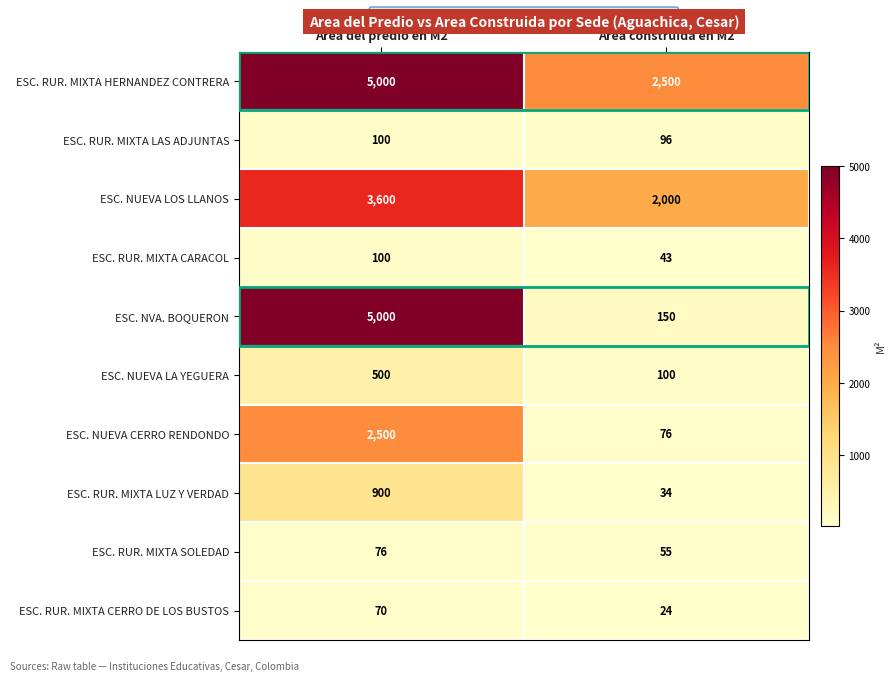

At which category is the sum across all series the highest?

Area del predio en M2